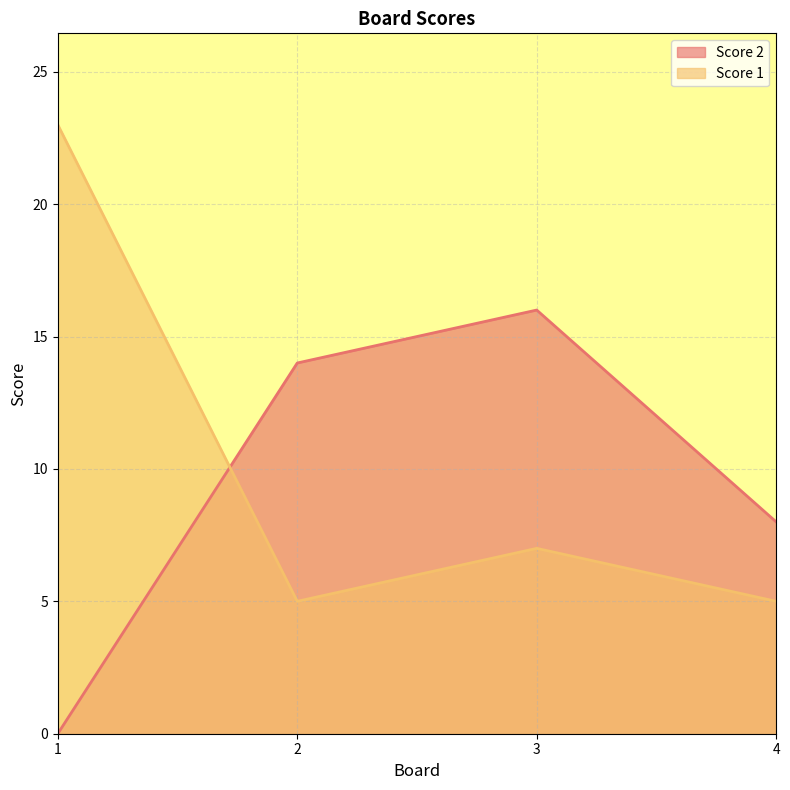

What is the average value of the Score 2 series?

10